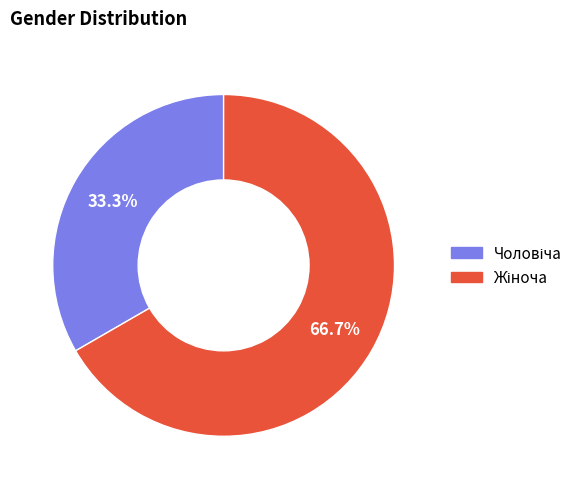

To the nearest percent, what is the difference between the largest and smallest slice percentages?

33%